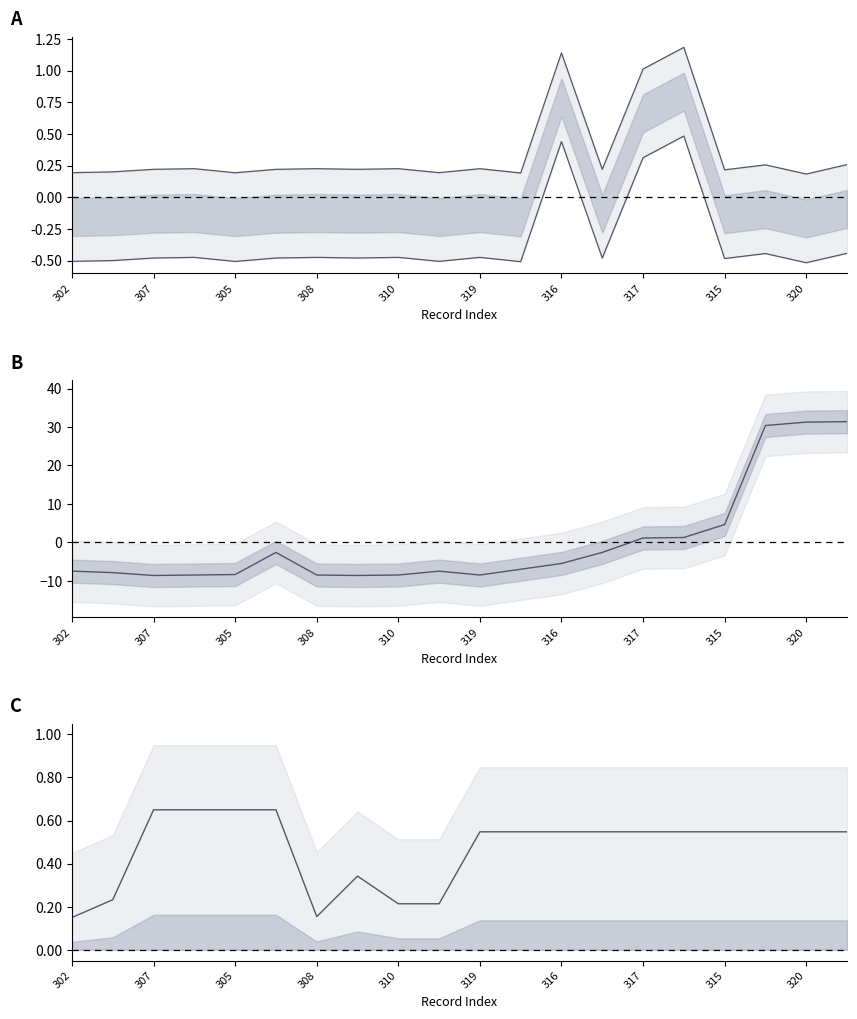

What is the sum of all upper values?

7.0